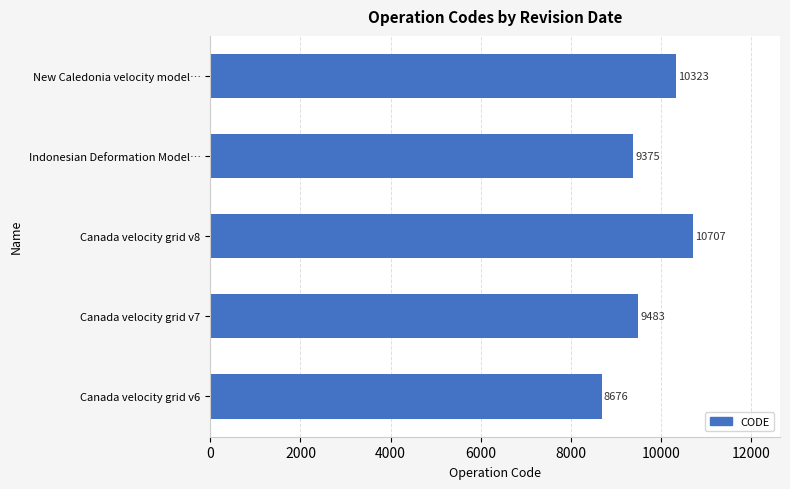

How many values are below 9483?

2